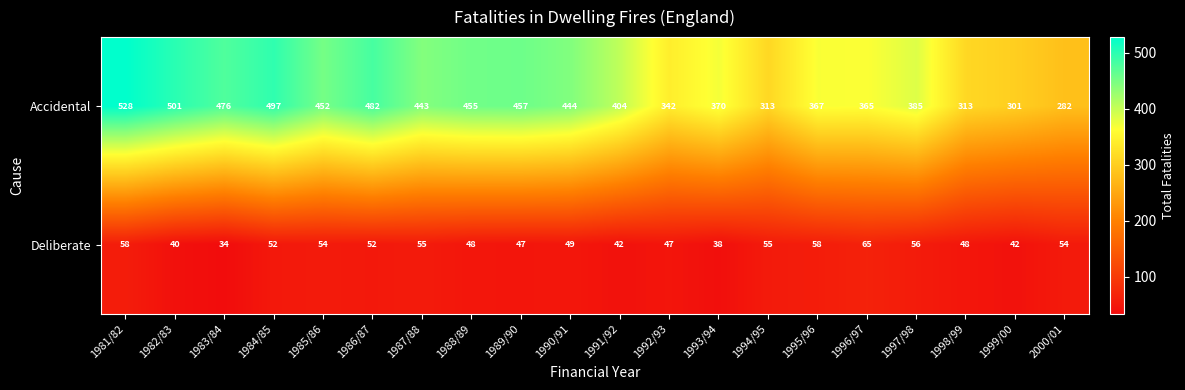

Is it true that Deliberate equals 47 at 1989/90?

True